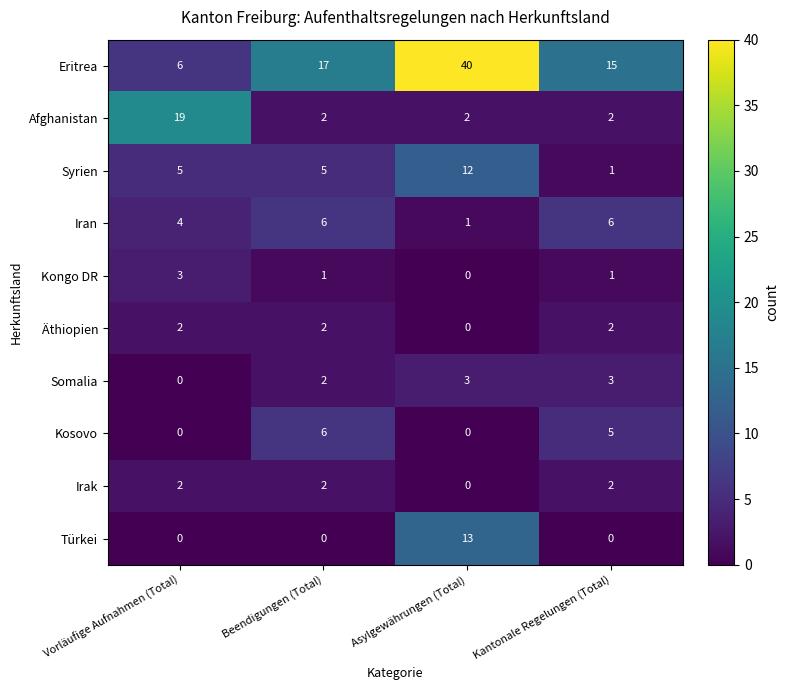

What is the sum of all Kongo DR values?

5